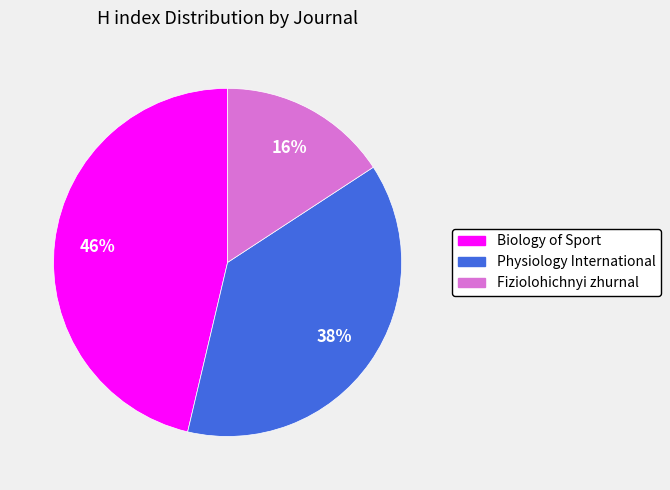

To the nearest percent, what is the average slice percentage?

33%